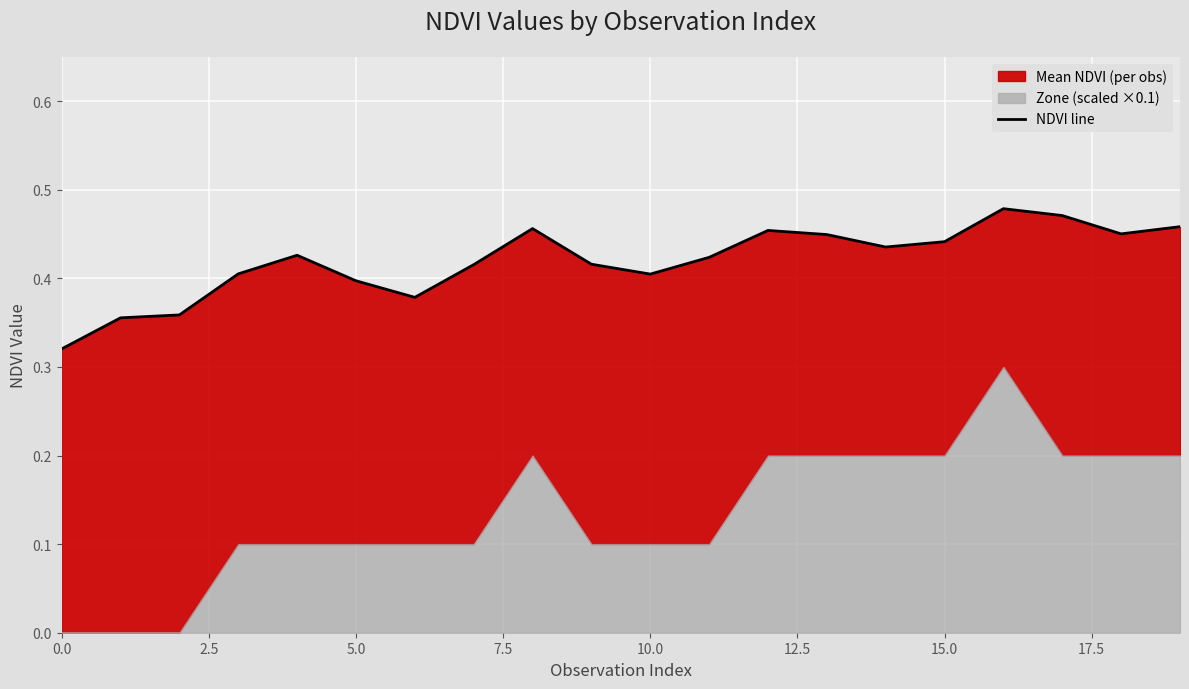

What position from the left is 7.5?

4